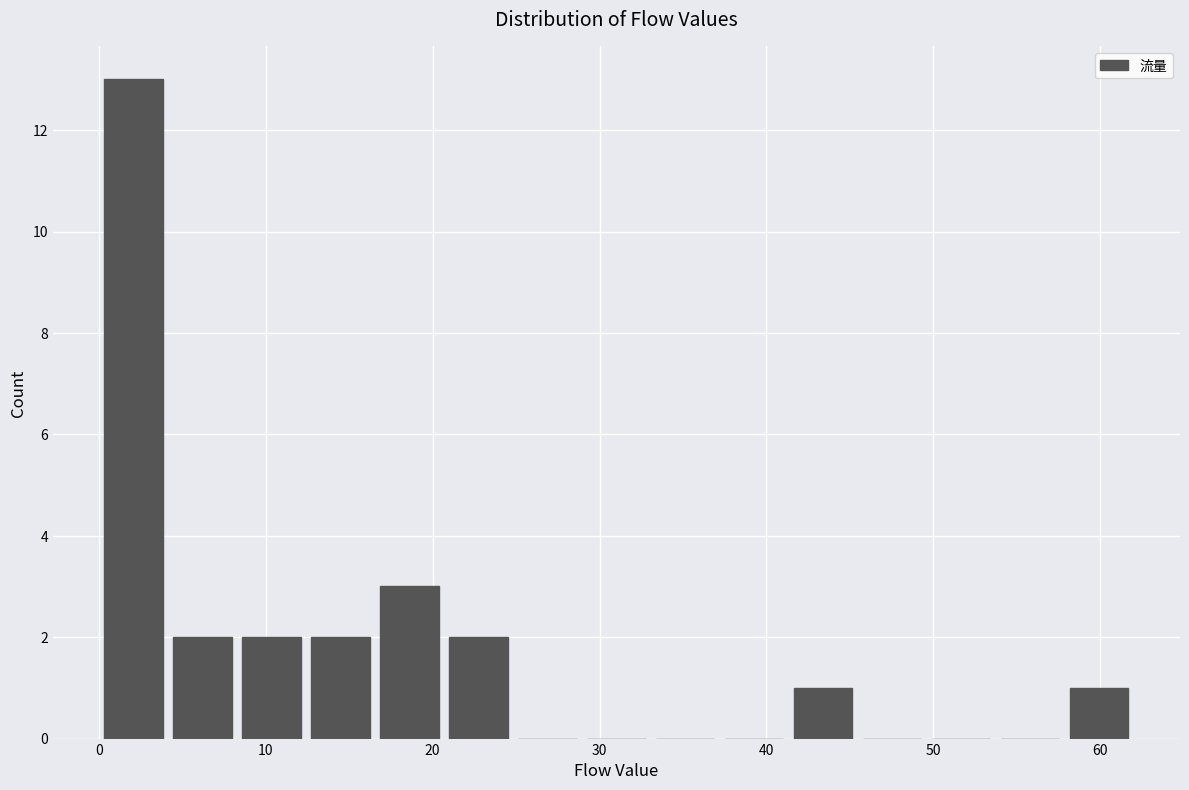

Over which range of the x-axis is the bar tallest?

0 to 4